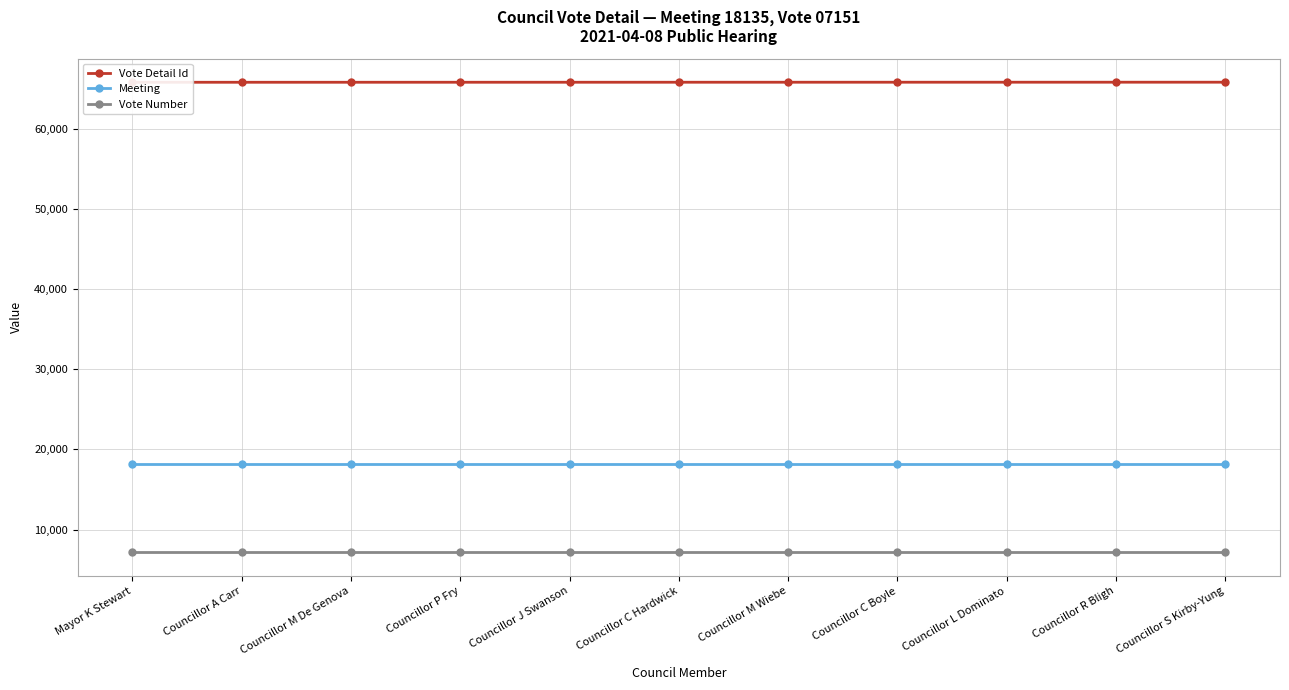

What position from the left is Councillor R Bligh?

10